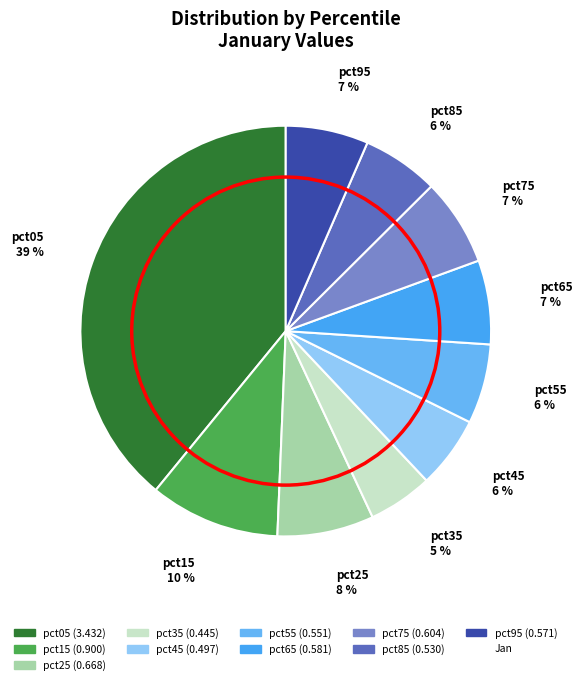

Does any single category account for the majority?

No